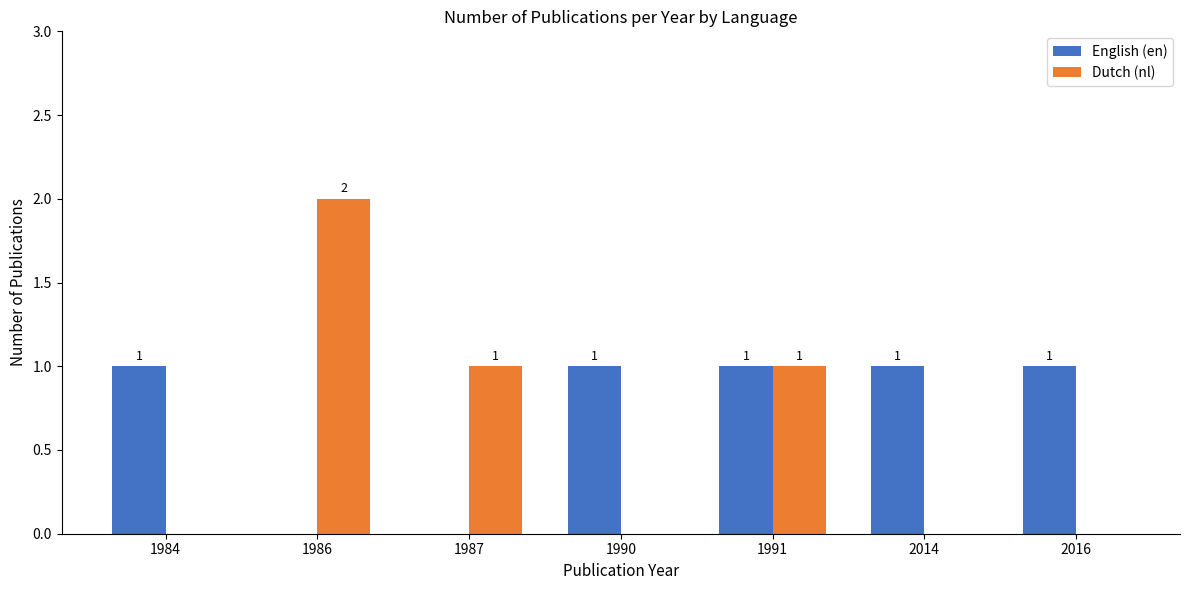

Reading left to right, extract all data points from this chart.

English (en): 1	0	0	1	1	1	1
Dutch (nl): 0	2	1	0	1	0	0